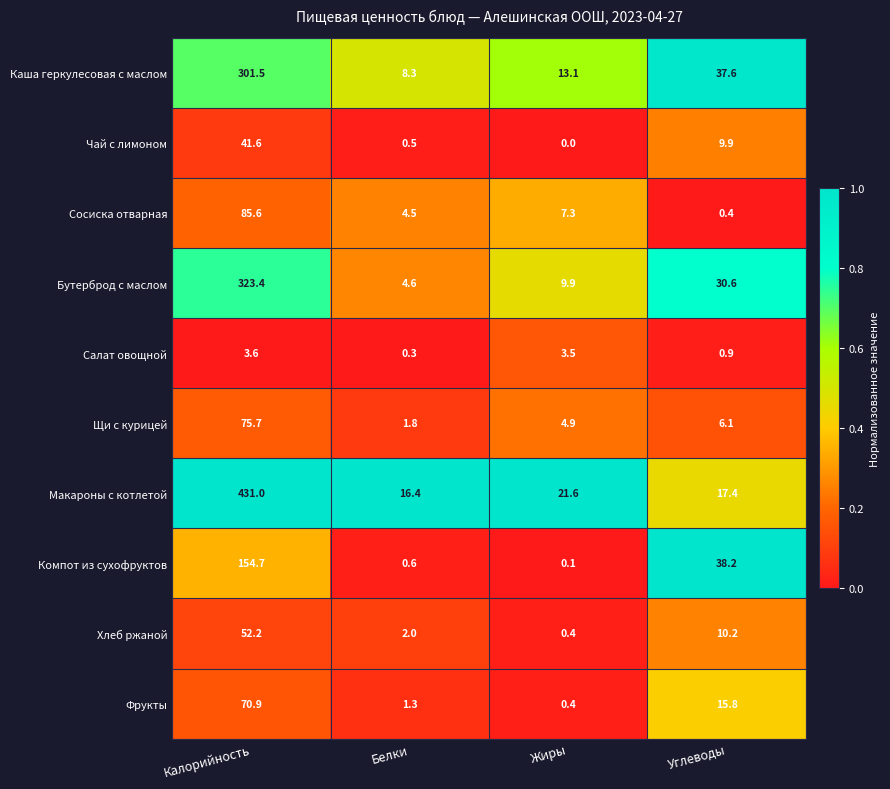

How many categories are shown in the chart?

4